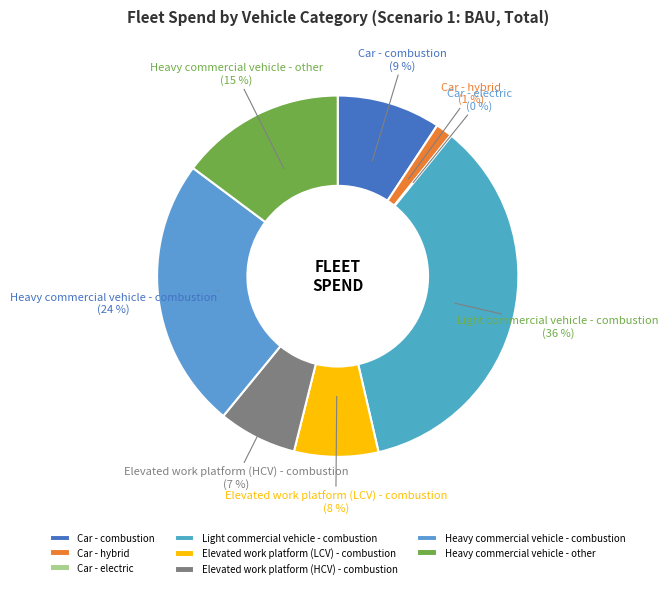

Which slice is the largest?

Light commercial vehicle - combustion